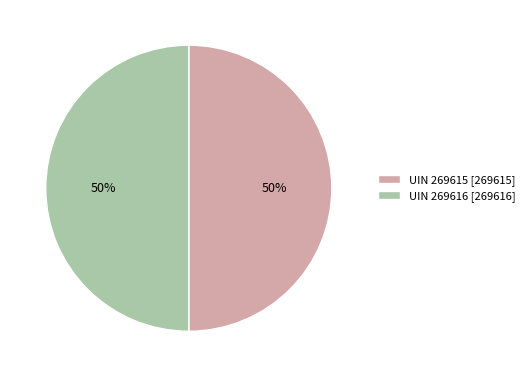

To the nearest percent, what percentage of the pie is UIN 269615 [269615]?

50%